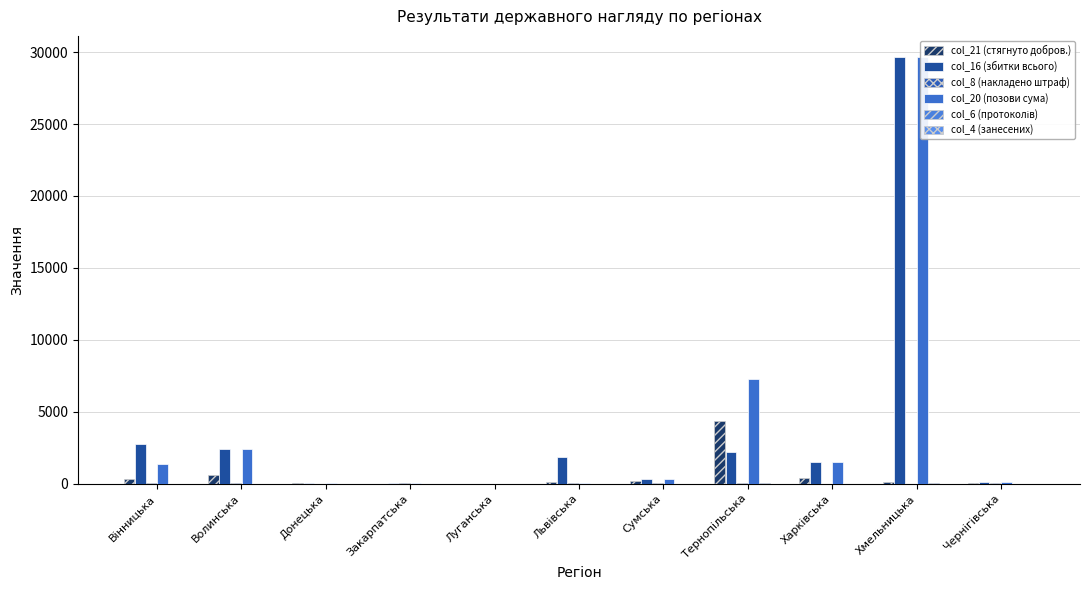

How many values in the col_21 (стягнуто добров.) series are below 100?

5